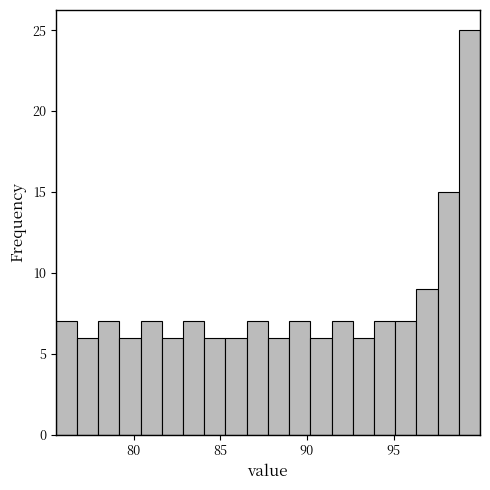

Around what value on the x-axis is the tallest bar? Give the approximate position of its centre, as read against the axis.

99.5